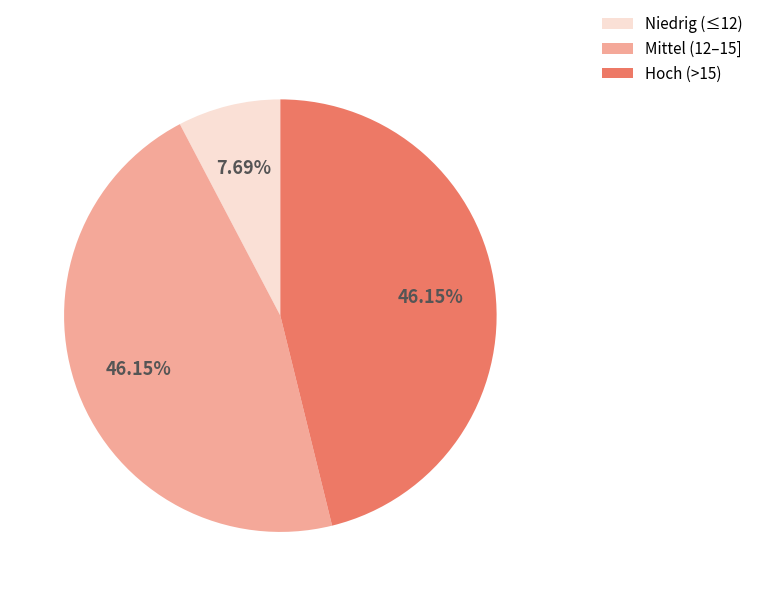

Approximately how many times larger is the value at Hoch (>15) compared to Mittel (12–15]?

1.0